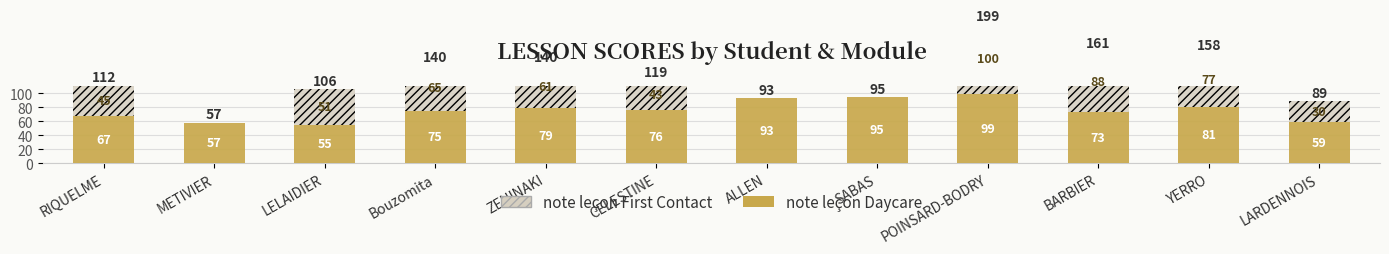

Count the number of data series in this chart.

2